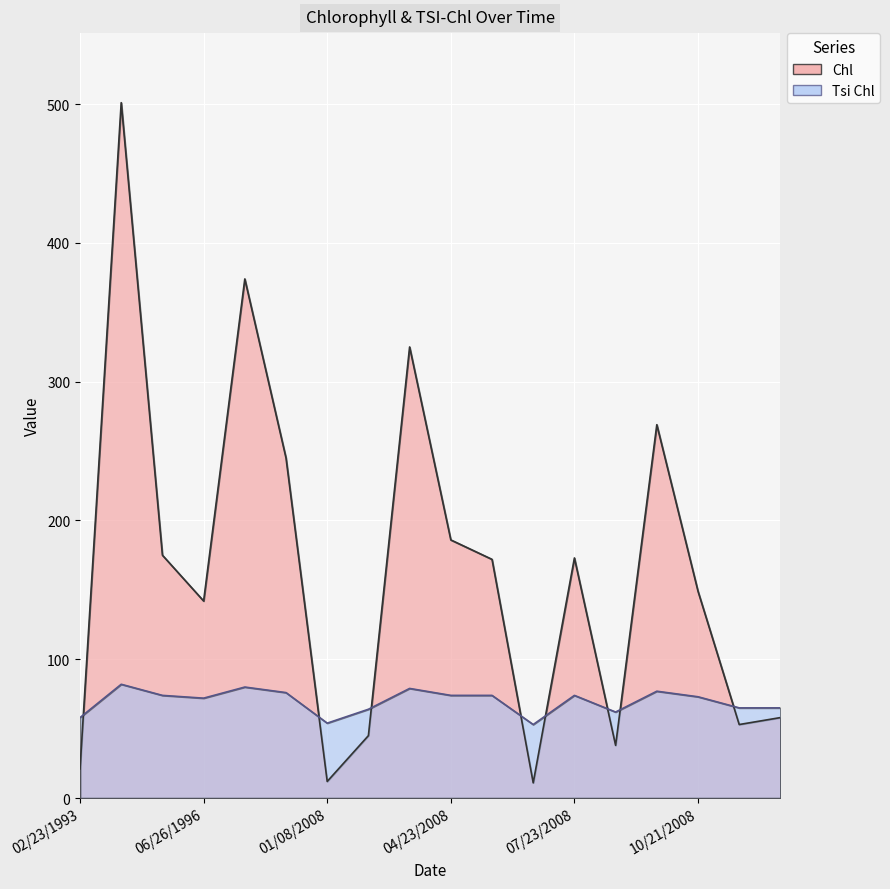

What is the total value across all series at 11/19/2008?

118